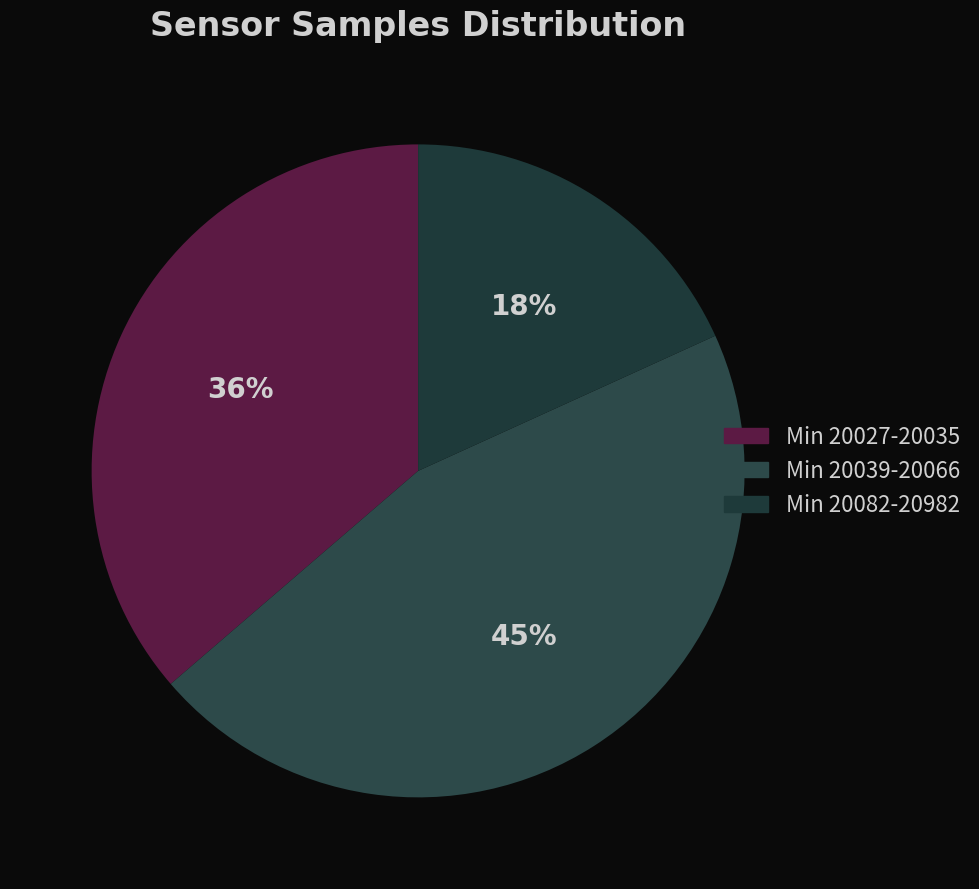

Does any single category account for the majority?

No